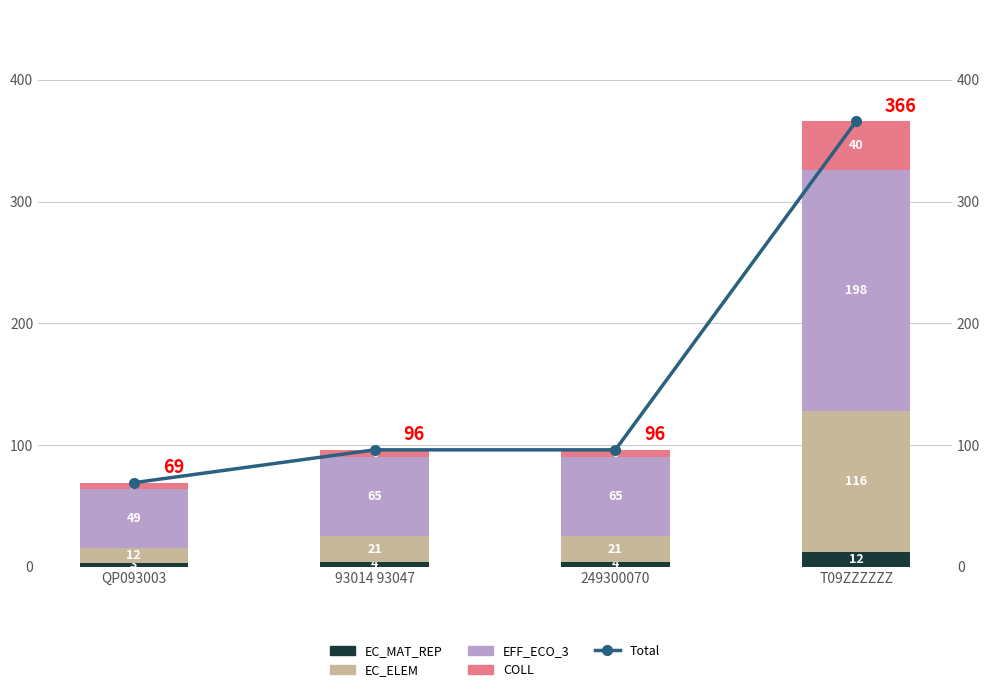

Is it true that EC_ELEM equals 12 at QP093003?

True